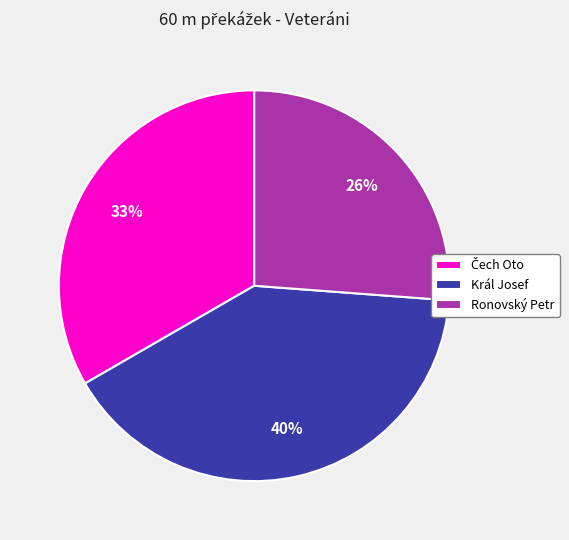

Is there a majority slice in this chart?

No